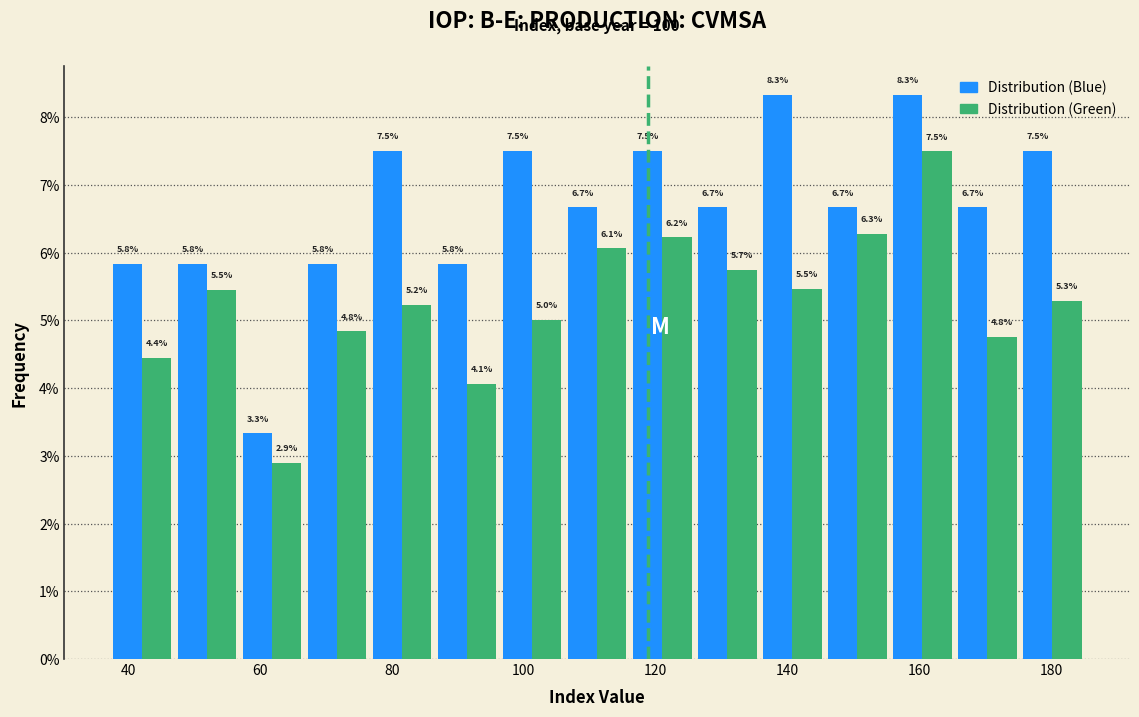

In the Distribution (Green) series, which range on the x-axis has the tallest bar?

156 to 166